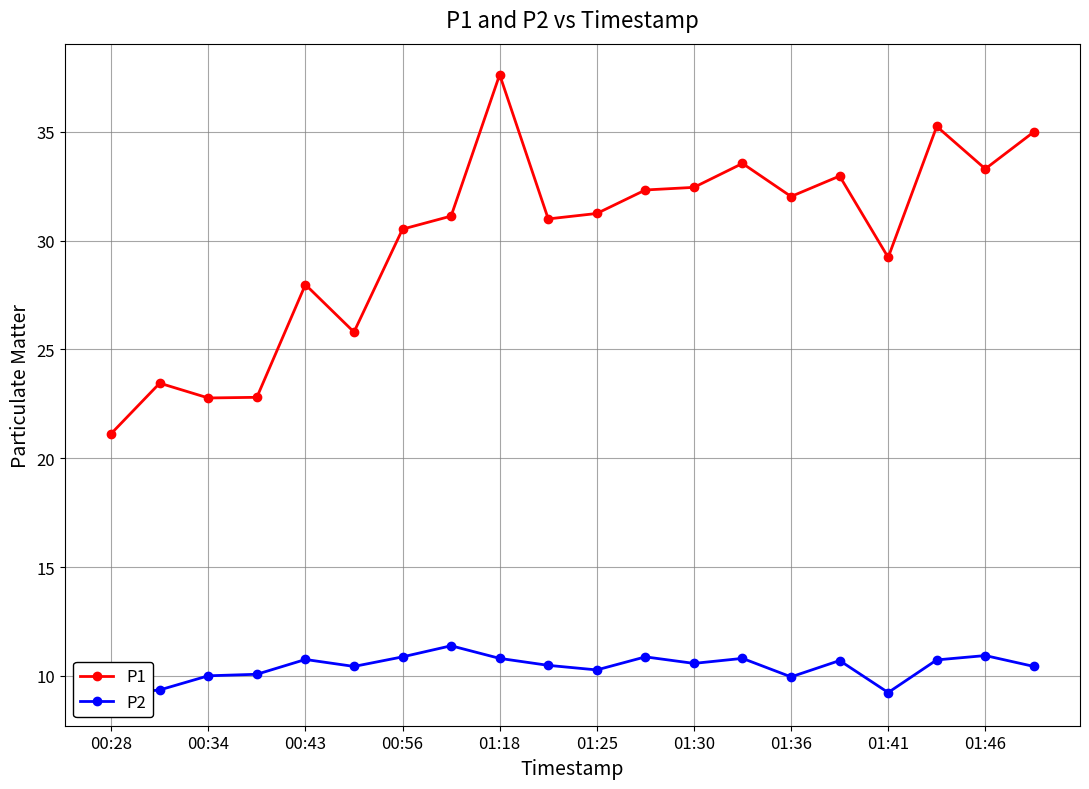

True or false: P1 has more than 1 points higher than both neighbors.

True